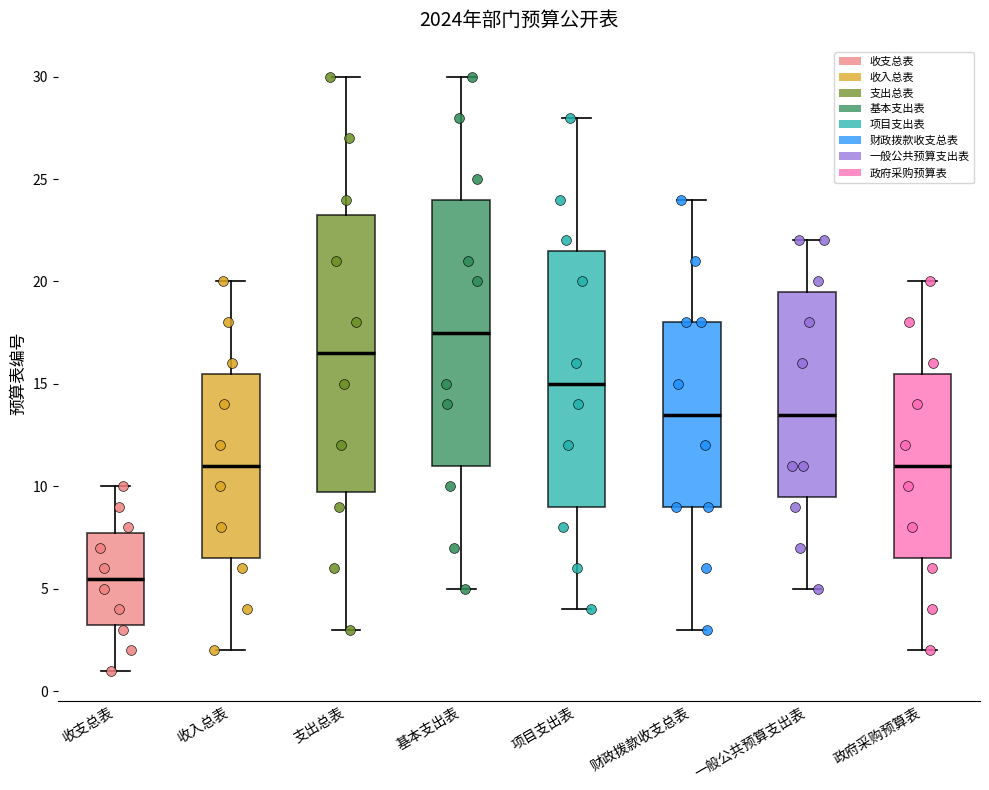

Which box is the tallest, from its lower edge to its upper edge?

支出总表